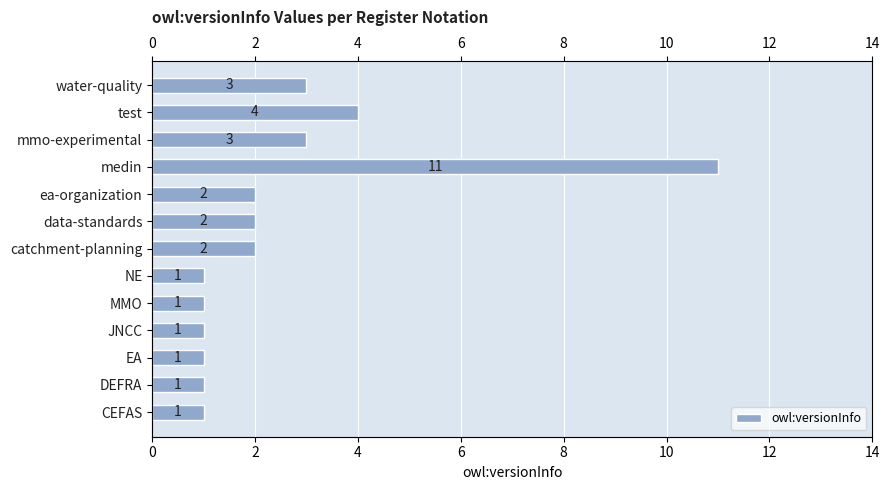

What is the change in value from DEFRA to ea-organization?

+1